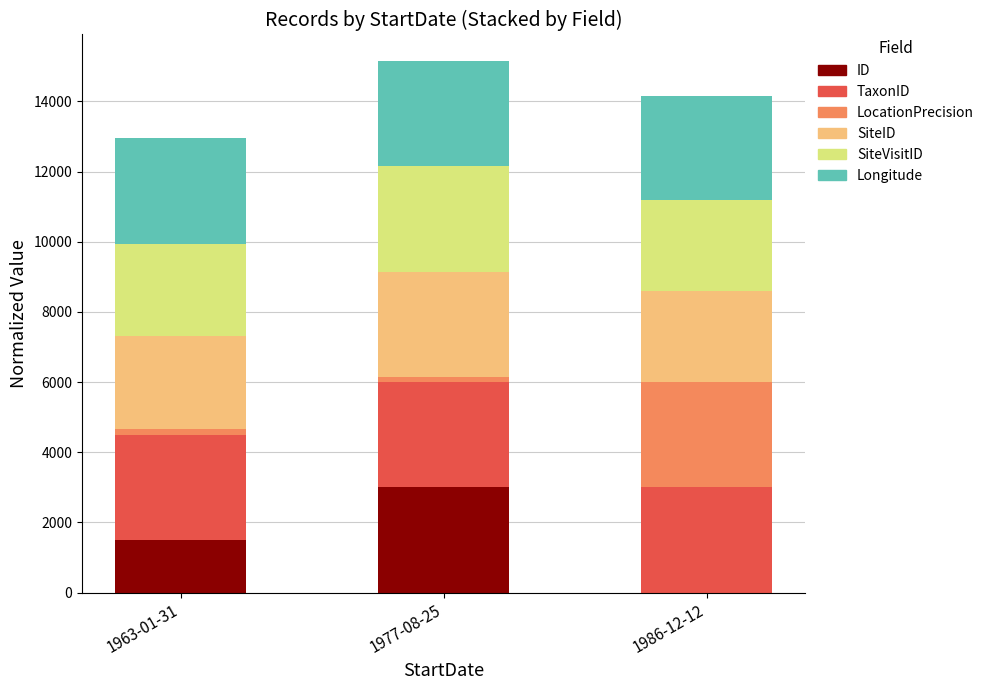

Reading left to right, transcribe the values for ID.

1963-01-31=1500.0	1977-08-25=3000.0	1986-12-12=0.0